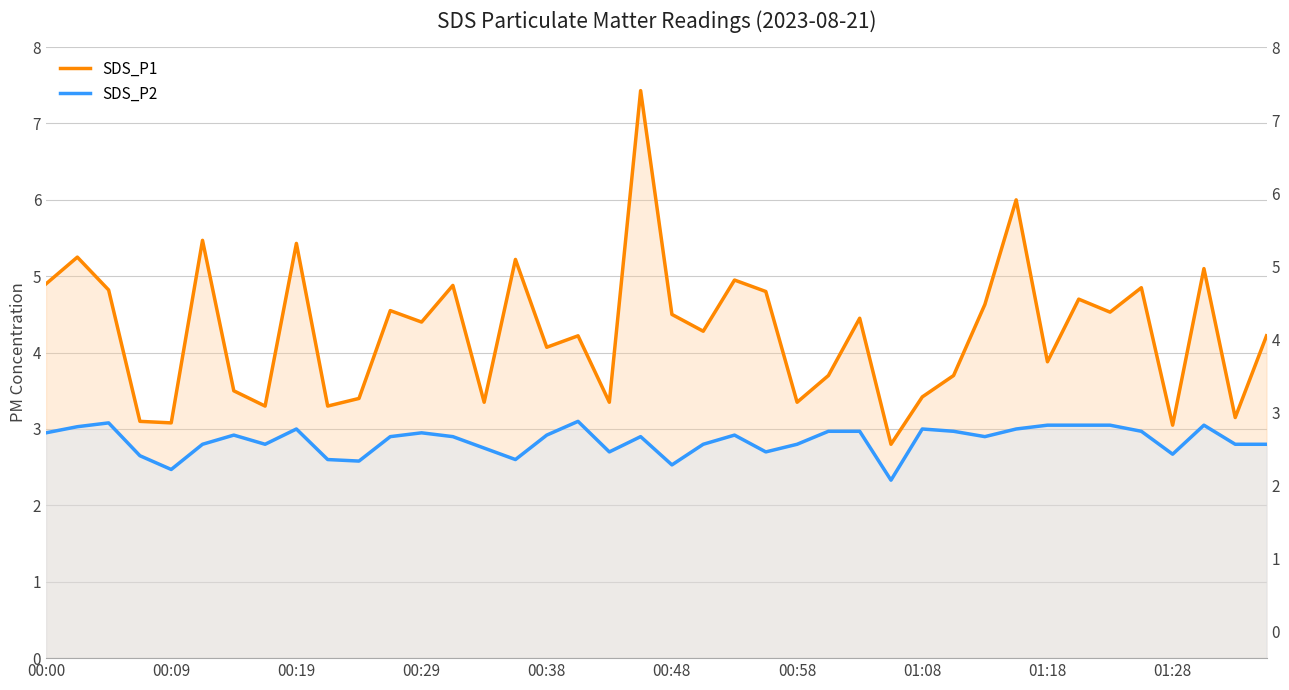

What is the minimum value for SDS_P2?

2.3